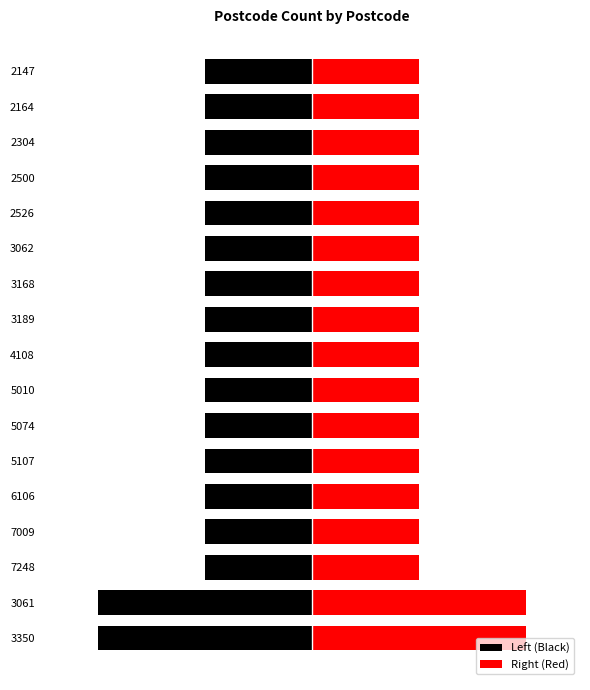

How many Right (Red) values are between 1 and 2?

17